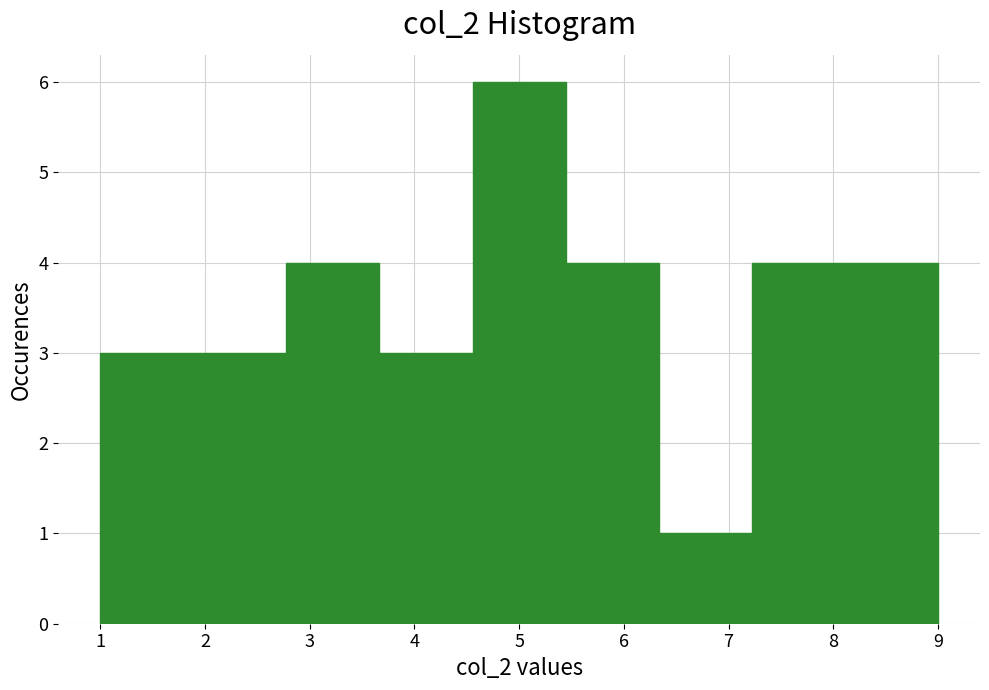

Reading left to right, list every bar in this chart as the range it spans on the x-axis followed by its height. Neither the bar edges nor the heights are printed on the chart, so give them approximately, as read against the axes.

1.0 to 1.9: 3
1.9 to 2.8: 3
2.8 to 3.7: 4
3.7 to 4.6: 3
4.6 to 5.4: 6
5.4 to 6.3: 4
6.3 to 7.2: 1
7.2 to 8.1: 4
8.1 to 9.0: 4